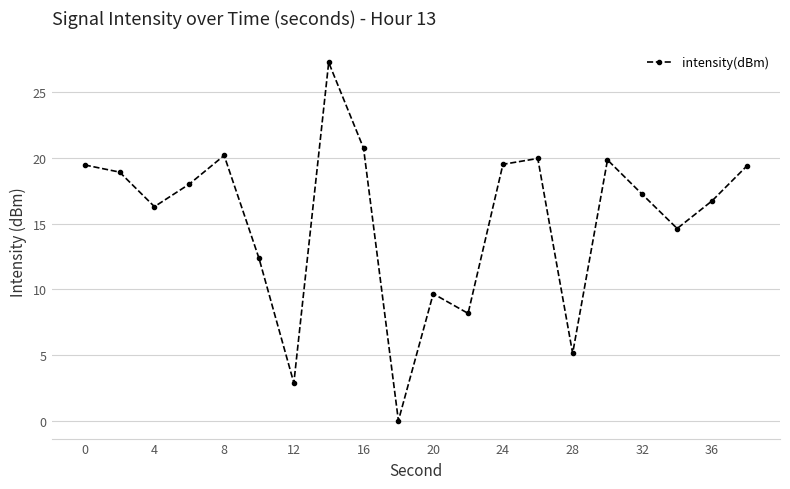

What is the maximum value shown in the chart?

27.3